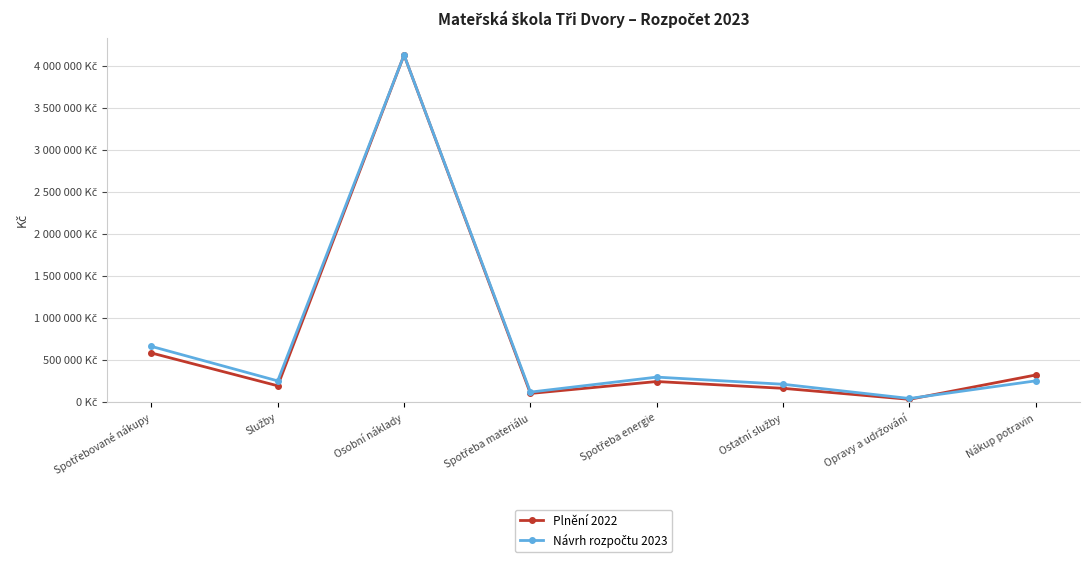

True or false: Plnění 2022 has more than 1 points higher than both neighbors.

True